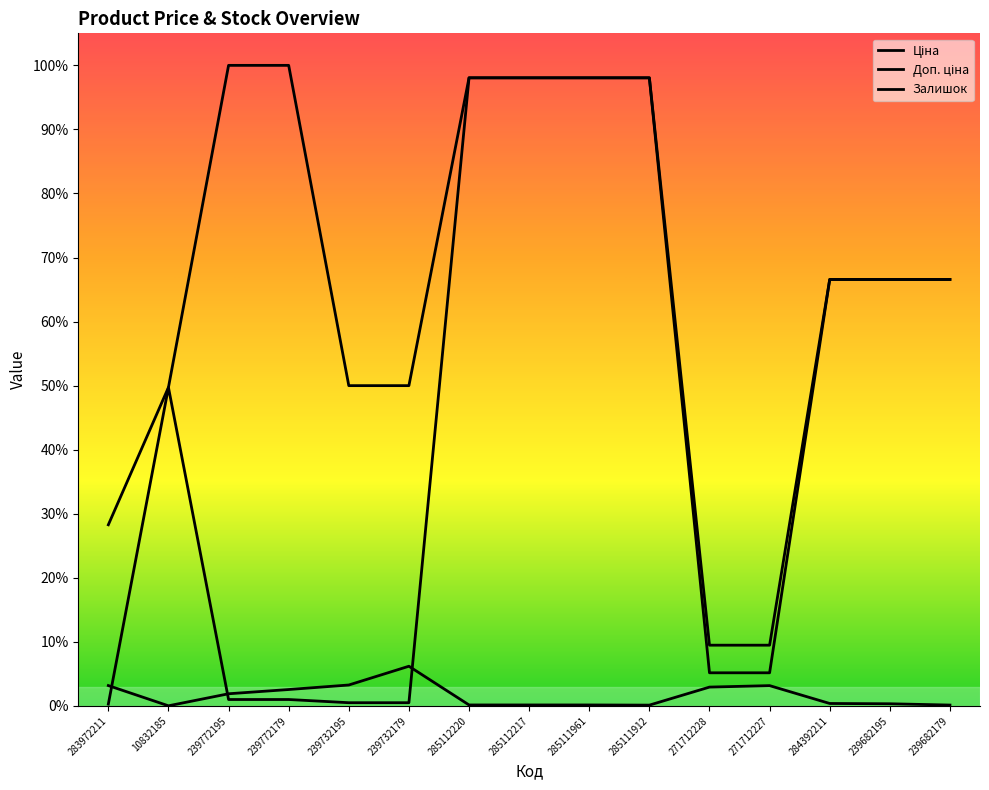

Reading left to right, what are all the values shown in this chart?

Ціна: 0.0	0.5	0.0	0.0	0.0	0.0	1.0	1.0	1.0	1.0	0.1	0.1	0.7	0.7	0.7
Доп. ціна: 0.3	0.5	1.0	1.0	0.5	0.5	1.0	1.0	1.0	1.0	0.1	0.1	0.7	0.7	0.7
Залишок: 0.0	0.0	0.0	0.0	0.0	0.1	0.0	0.0	0.0	0.0	0.0	0.0	0.0	0.0	0.0